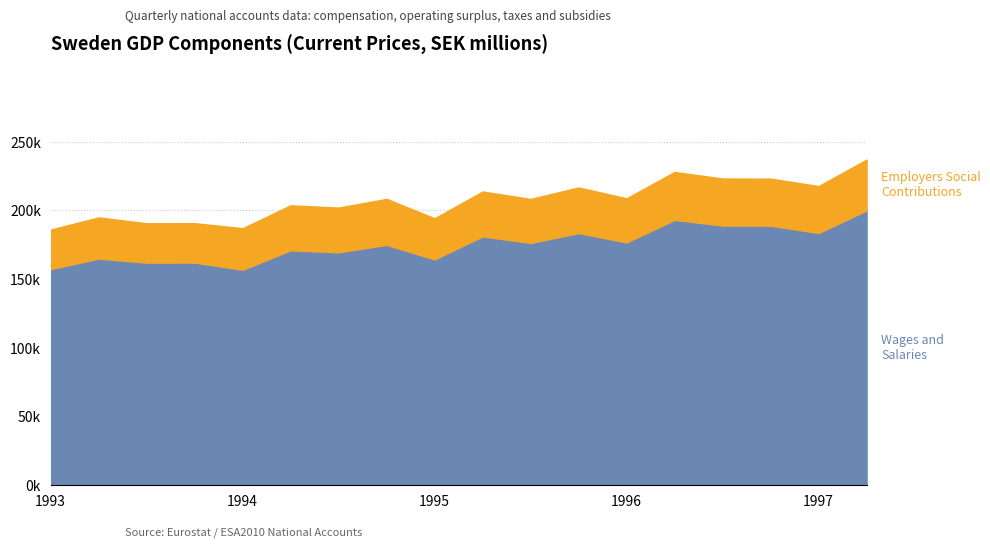

Between 1993-Q4 and 1993-Q3, which is larger?

1993-Q4